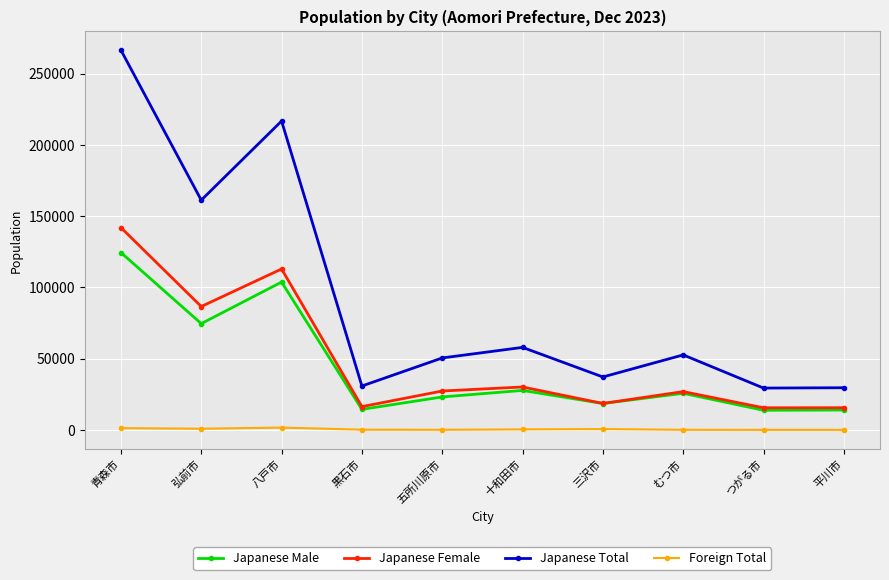

What is the sum of the Japanese Male values at むつ市 and 弘前市?

100375